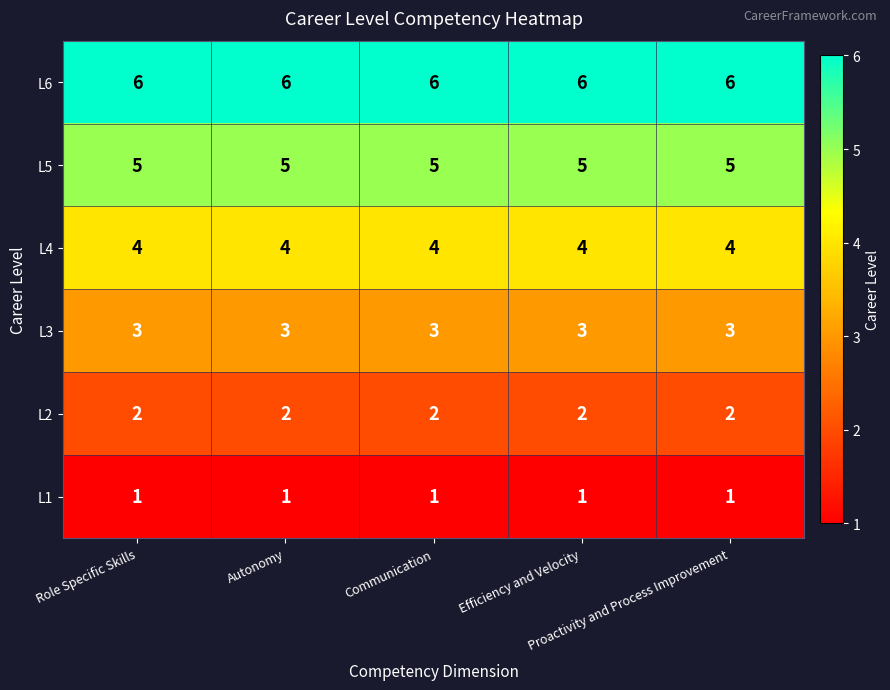

Which series has the largest total across all categories?

L6